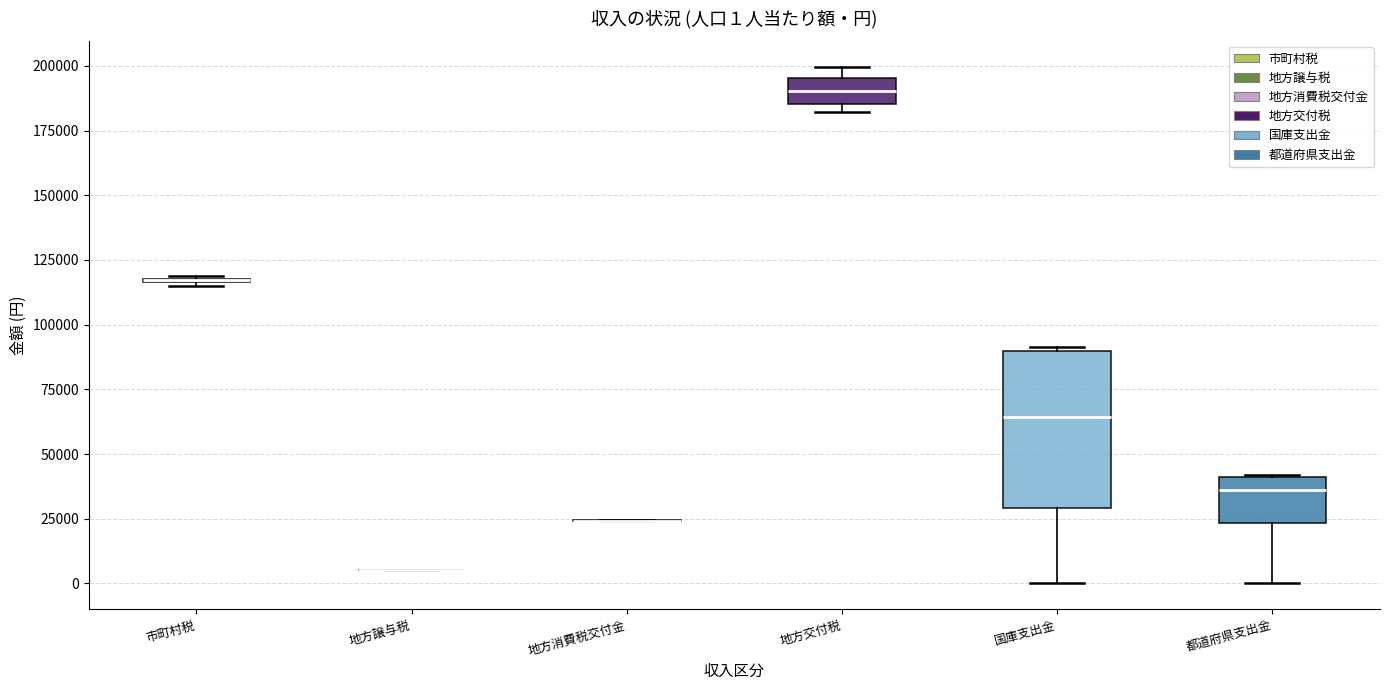

Which box is the tallest, from its lower edge to its upper edge?

国庫支出金